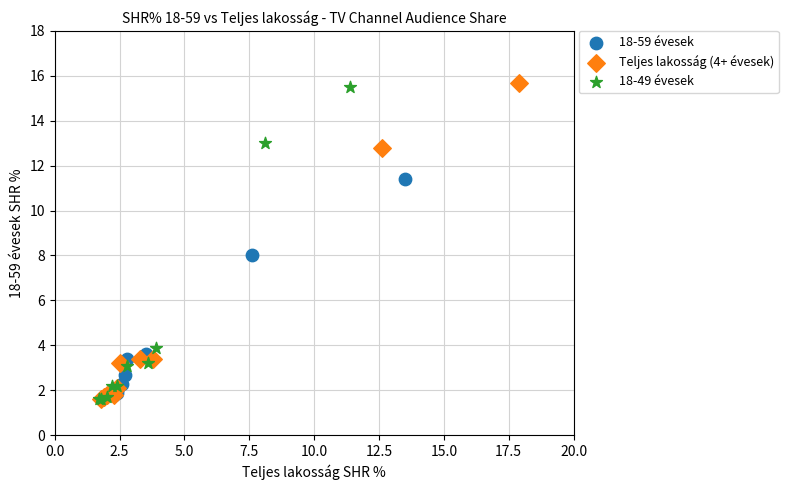

Which series has the widest spread of Y values?

Teljes lakosság (4+ évesek)